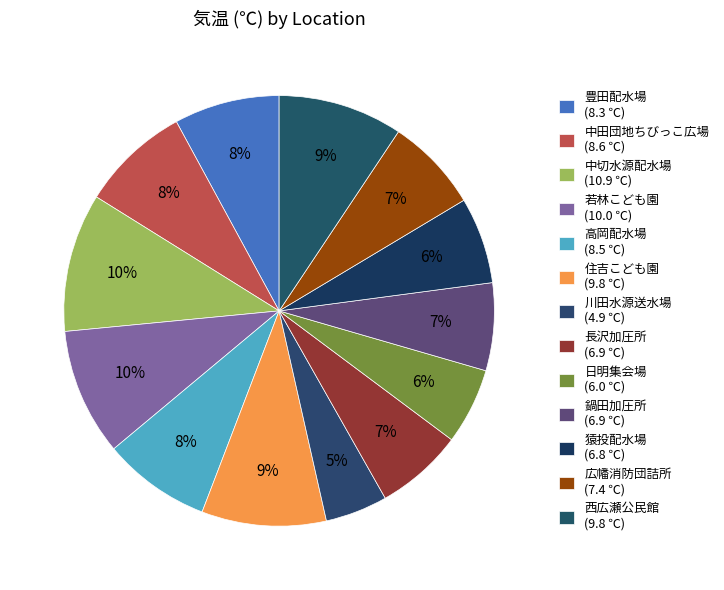

How many segments does this pie chart have?

13